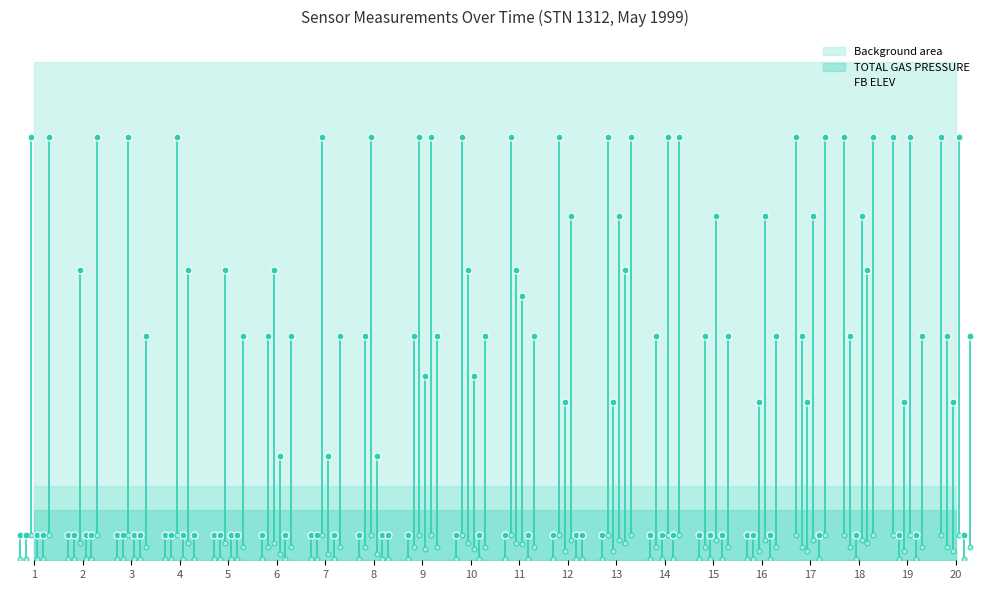

How many interior local peaks (higher than both neighbors) does the data have?

1